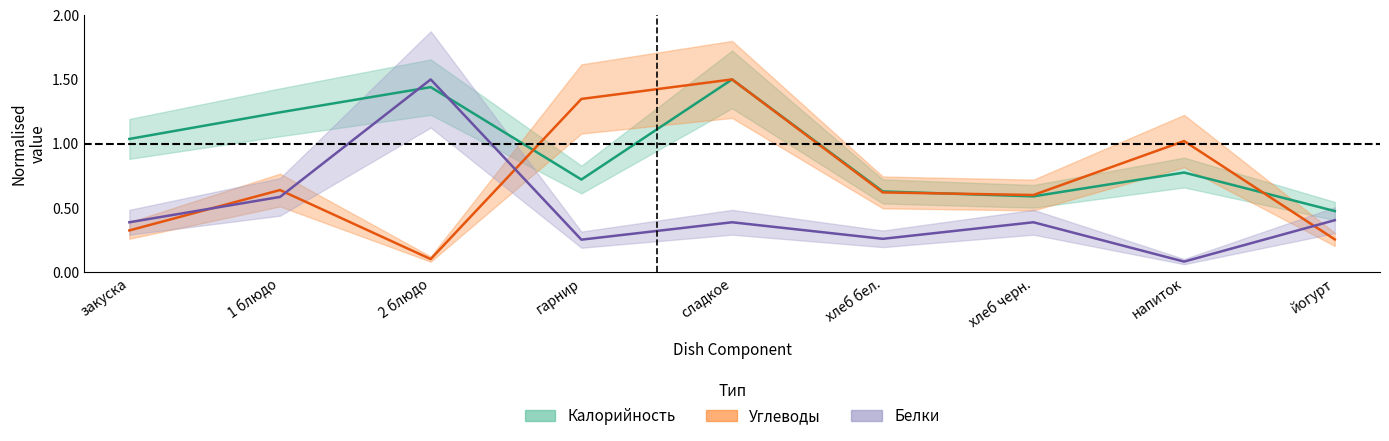

True or false: Белки has a value of 0.8 at 2 блюдо.

False